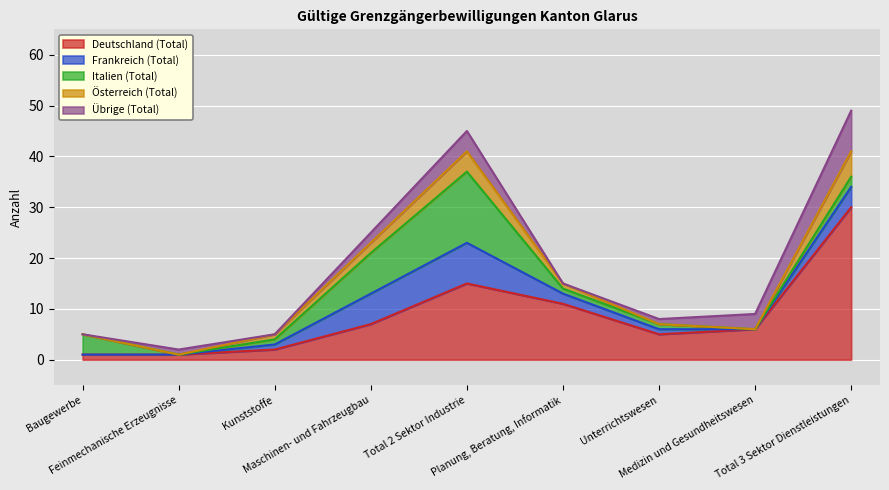

How many interior local valleys does the Deutschland (Total) series have?

1